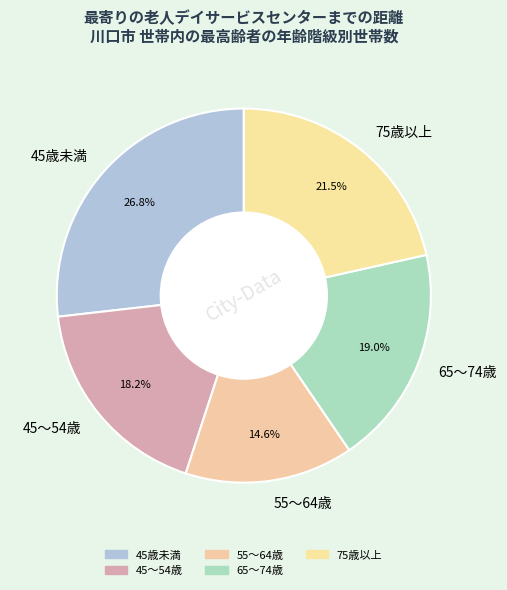

Rank the categories by value from lowest to highest.

55～64歳, 45～54歳, 65～74歳, 75歳以上, 45歳未満